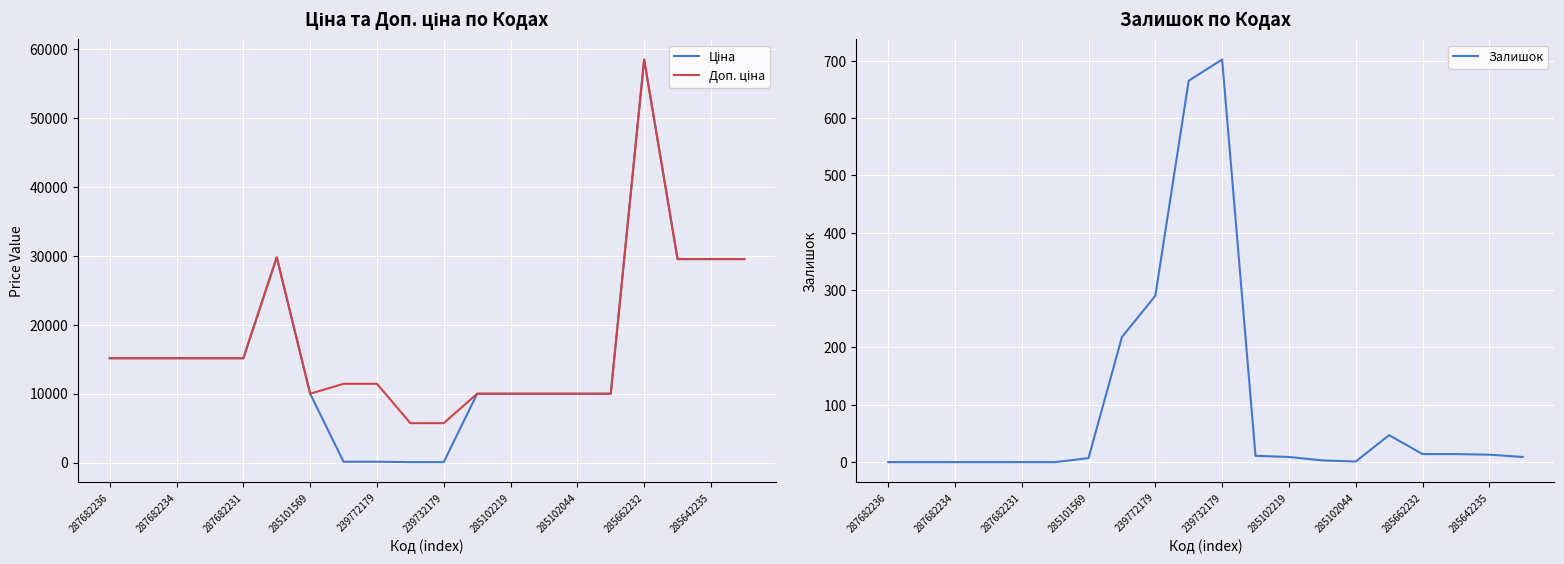

How many data points in Залишок are above 9?

9